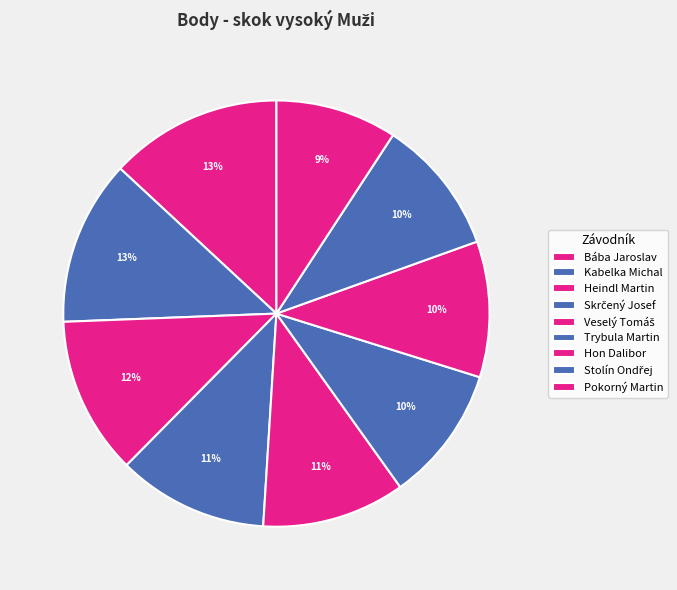

What is the change in value from Kabelka Michal to Skrčený Josef?

-91